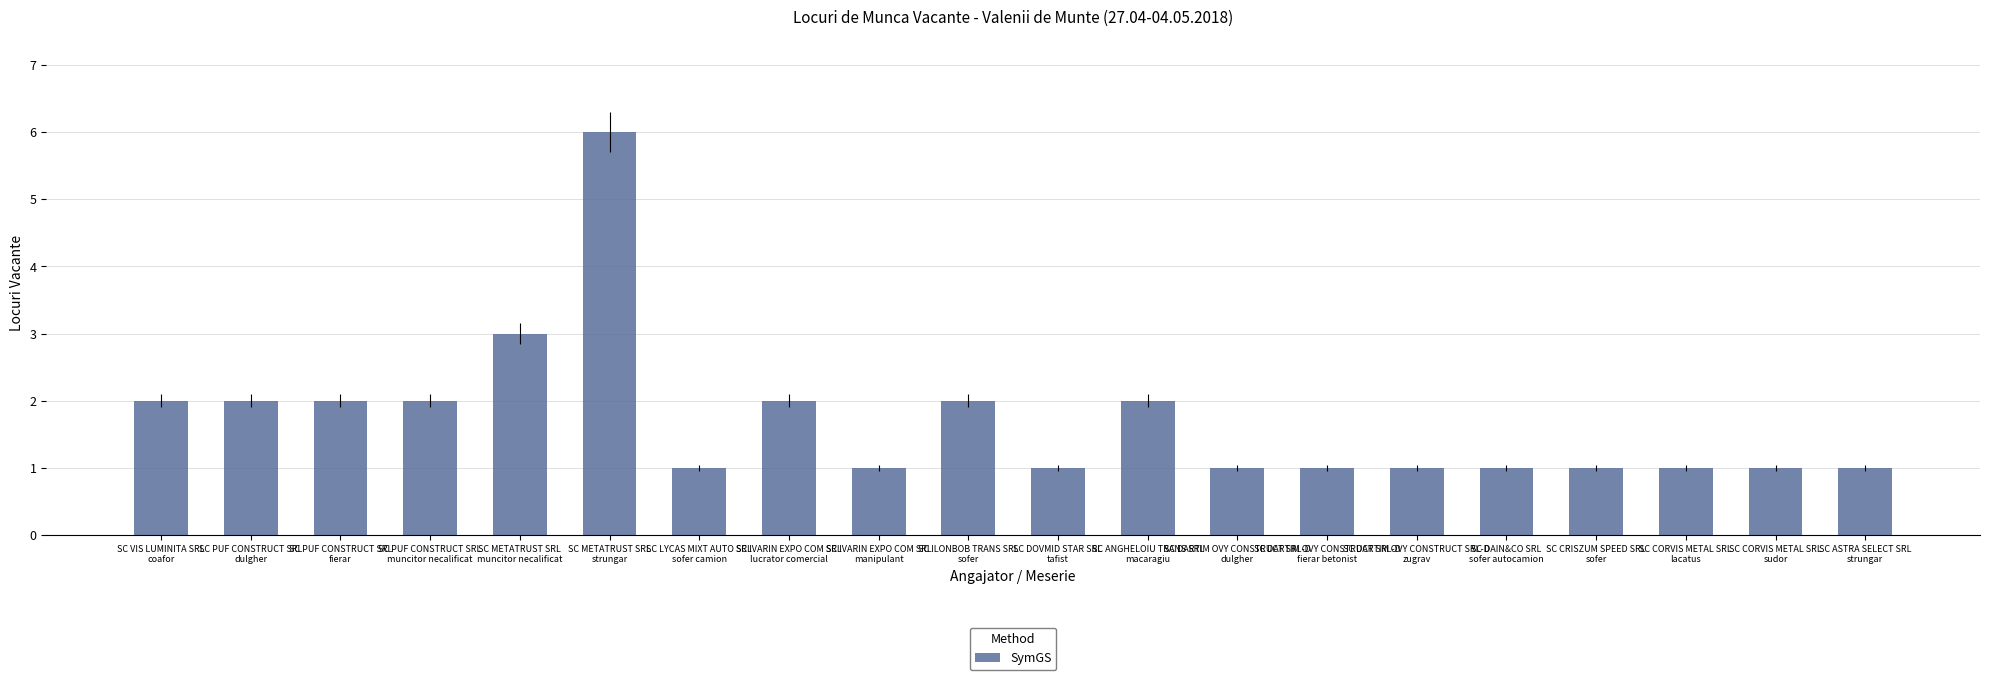

At which label is the value closest to 3?

SC METATRUST SRL
muncitor necalificat